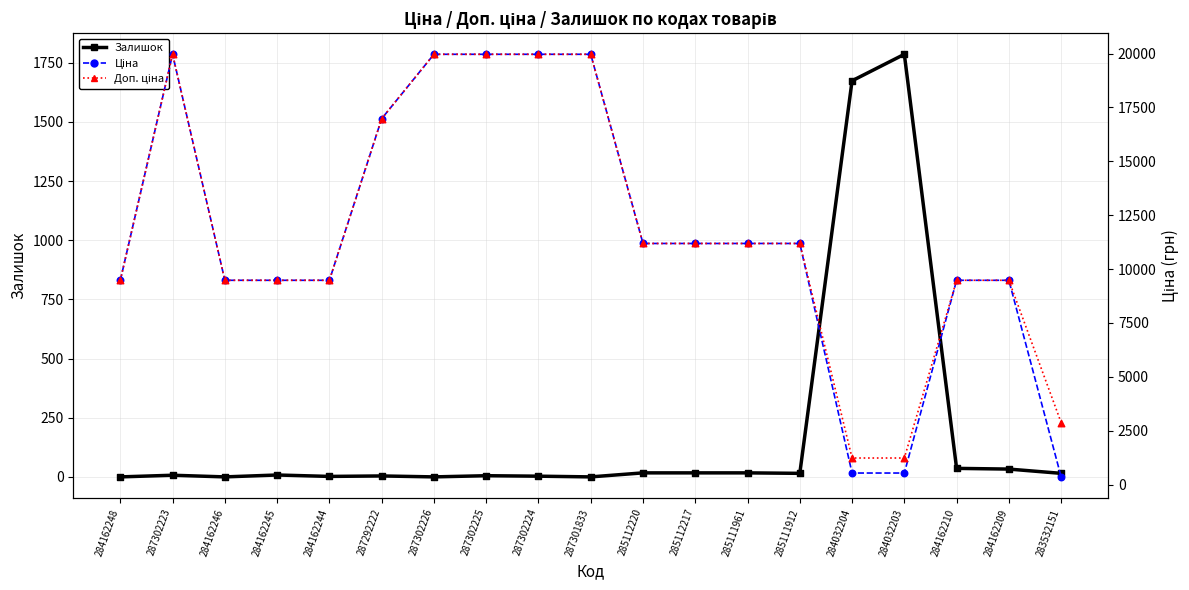

At how many categories does at least one series exceed 8094?

16